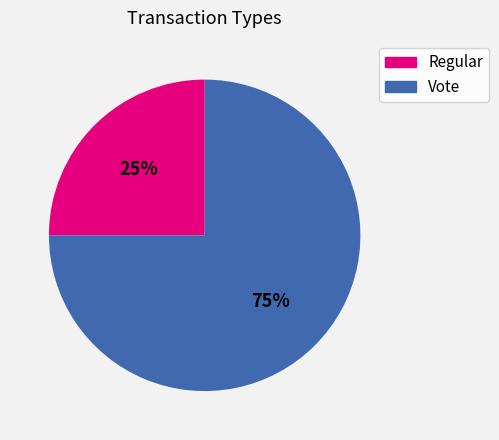

Which category has the biggest portion of the pie?

Vote